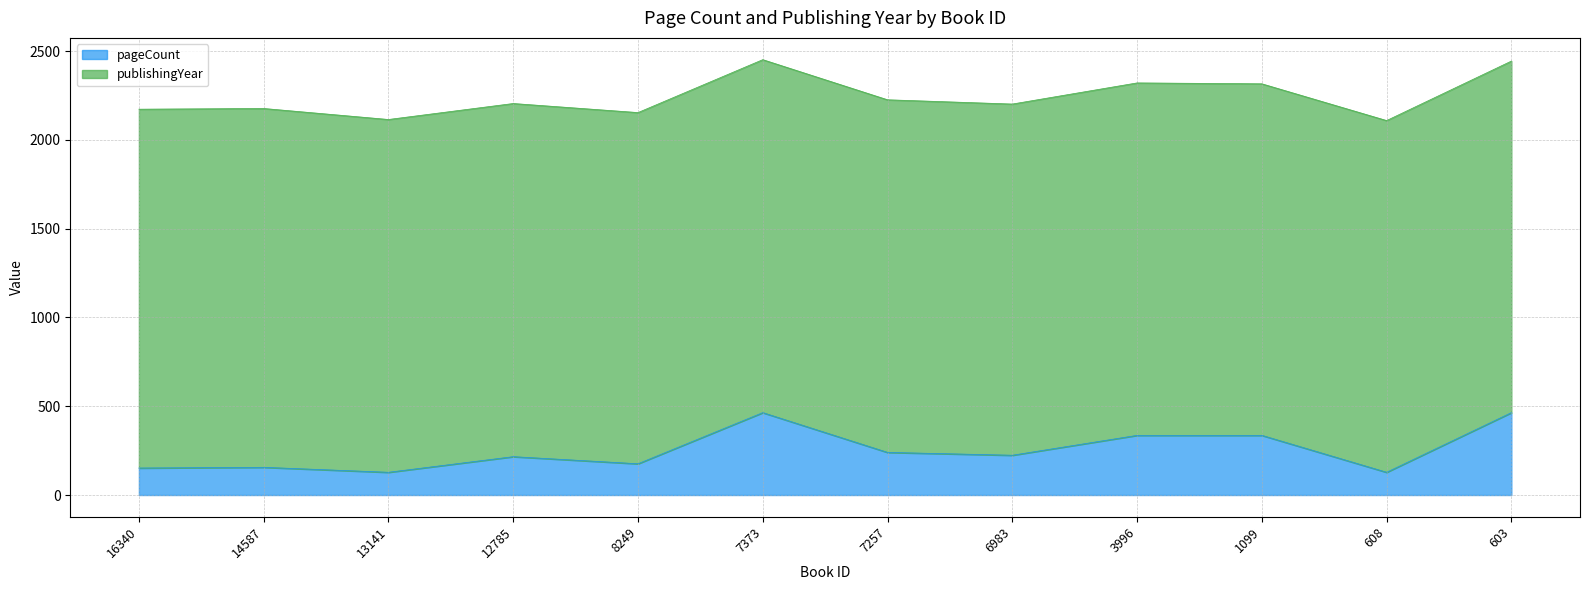

What is the lowest value of the pageCount series?

128